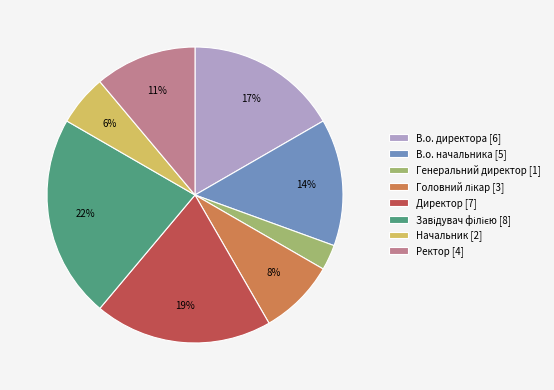

True or false: В.о. директора [6] accounts for 17% of the total.

True